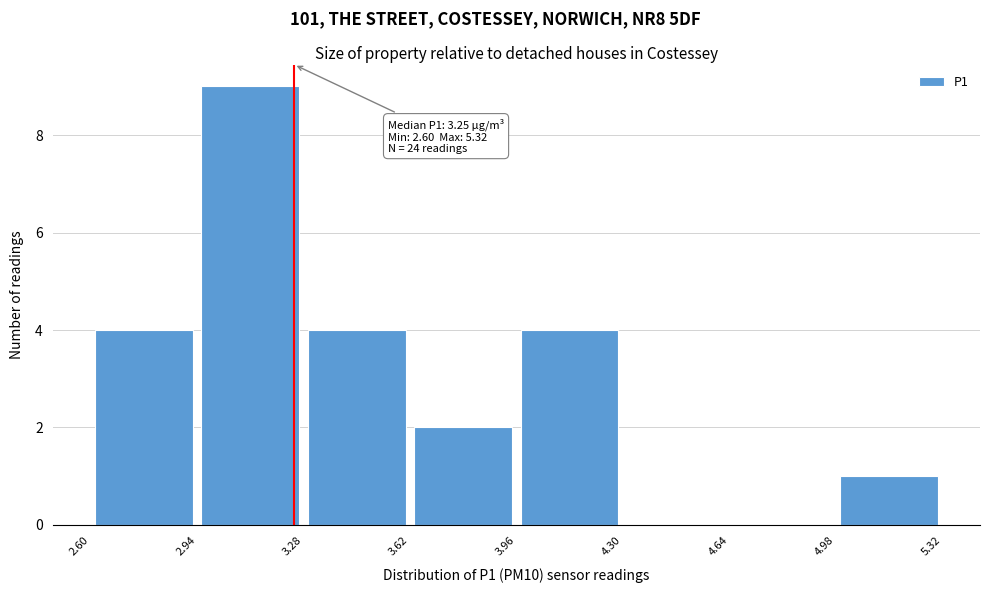

Over which range of the x-axis is the bar tallest?

2.94 to 3.28